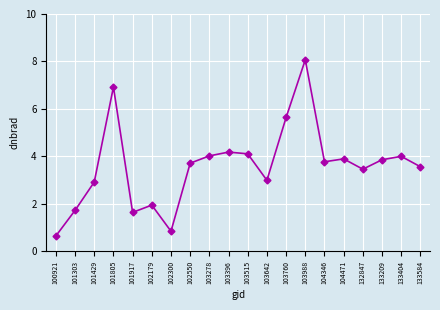

The chart shows a value of 3.8 at 104346. True or false?

True